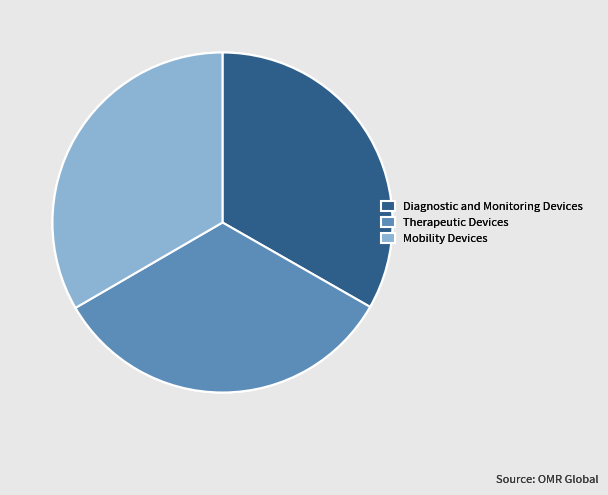

Approximately how many times larger is the value at Mobility Devices compared to Therapeutic Devices?

1.0